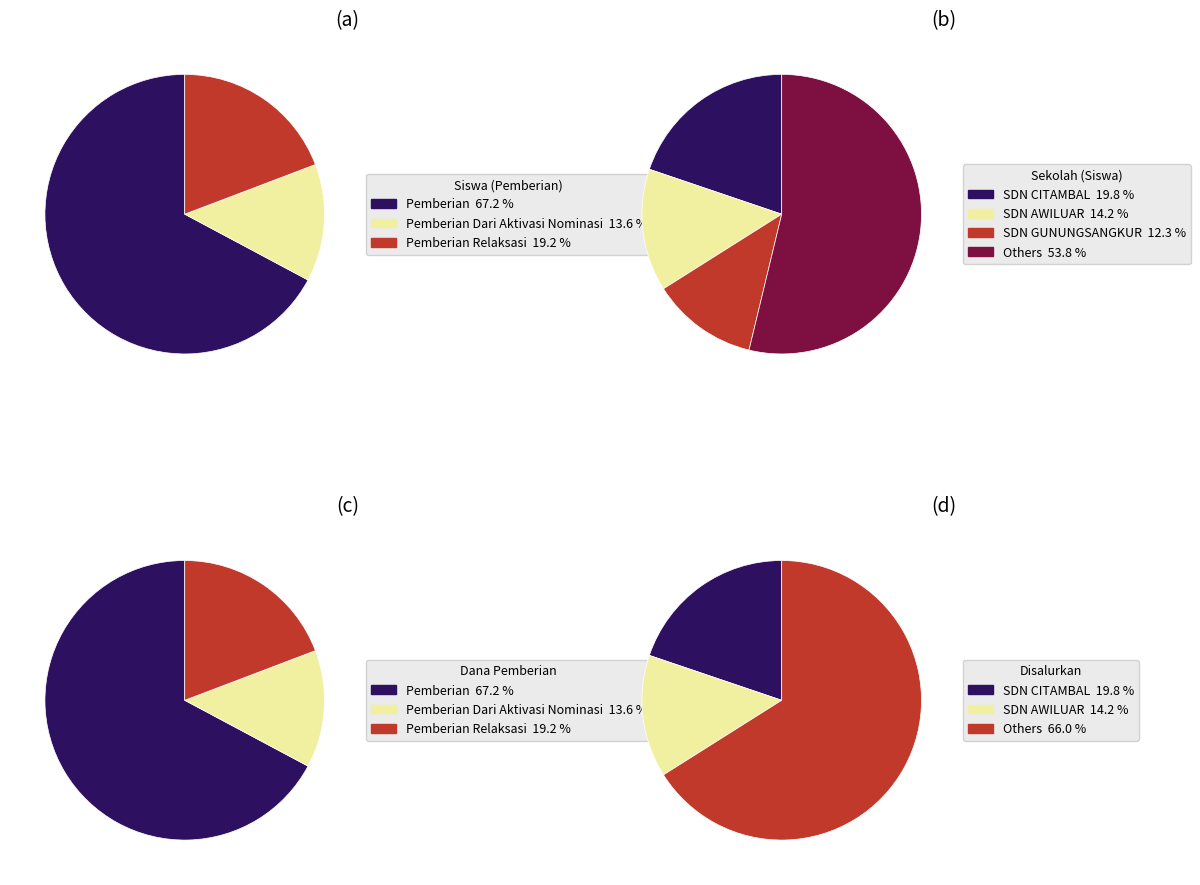

The SDN GUNUNGSANGKUR slice represents 12% of the pie. True or false?

True